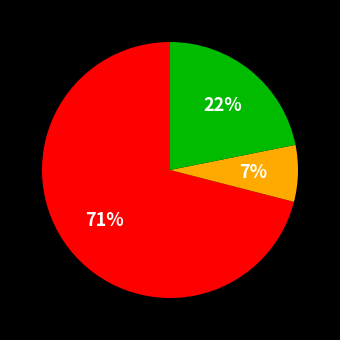

To the nearest percent, what is the difference between the largest and smallest slice percentages?

64%